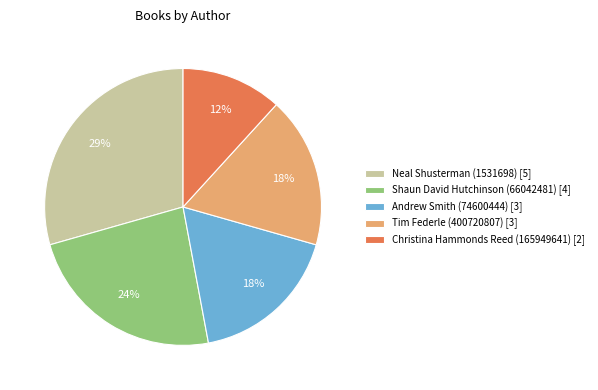

Count the number of slices in the pie.

5